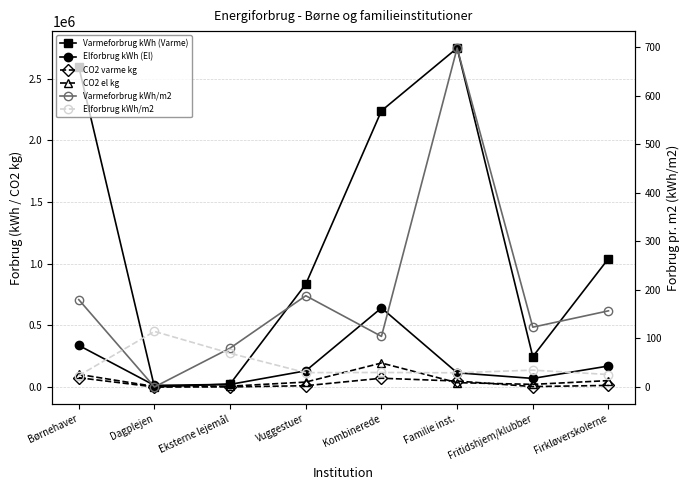

What is the sum of all Elforbrug kWh/m2 values?

356.1